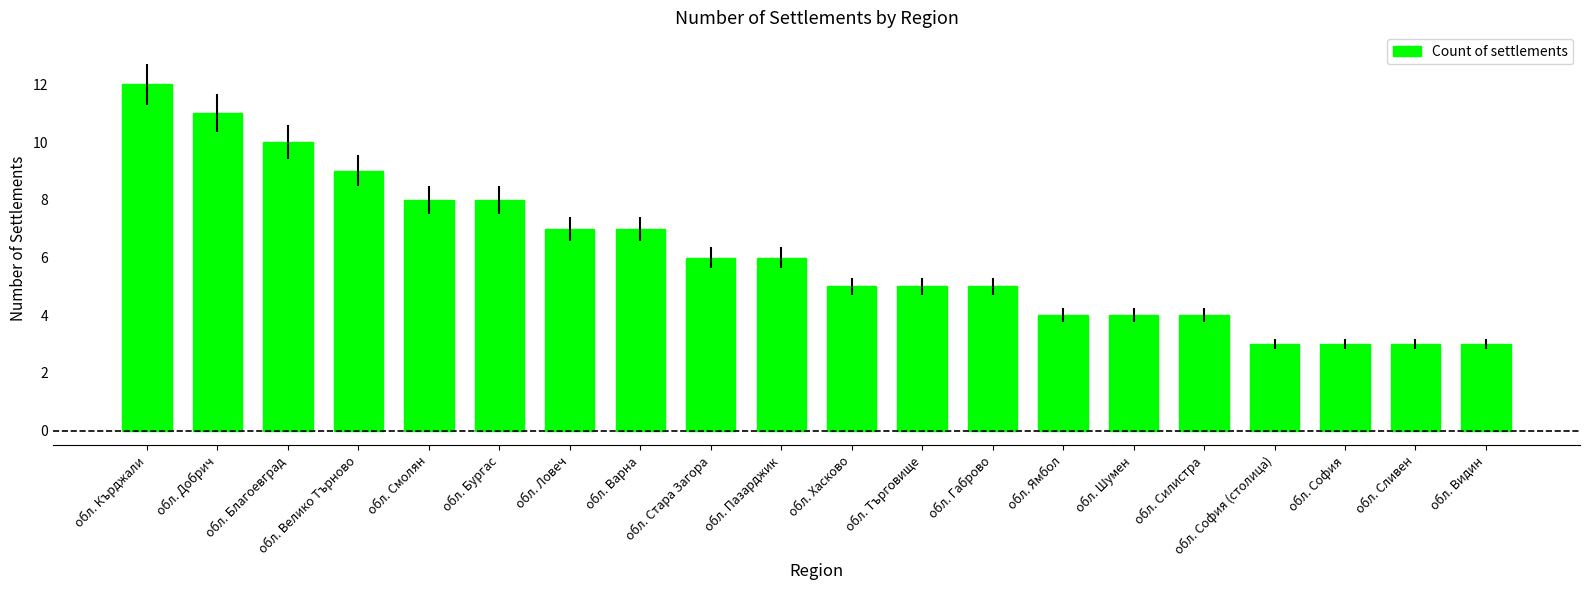

Read the value at обл. Габрово.

5